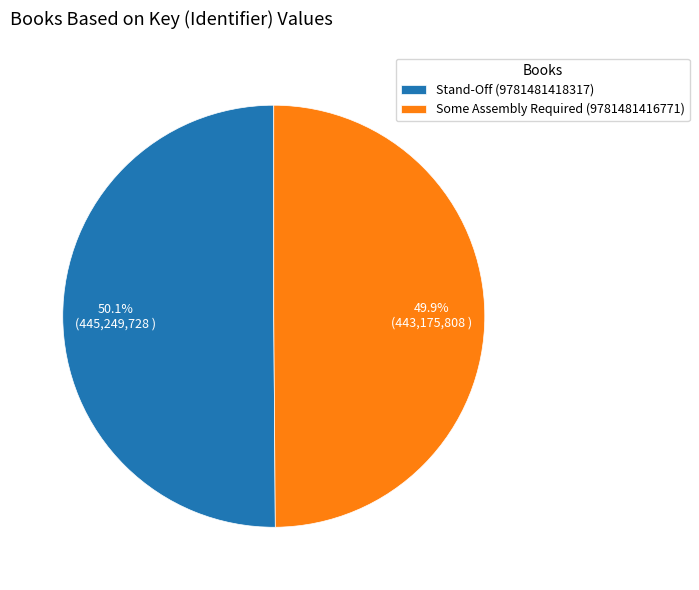

Approximately how many times larger is the value at Some Assembly Required (9781481416771) compared to Stand-Off (9781481418317)?

1.0